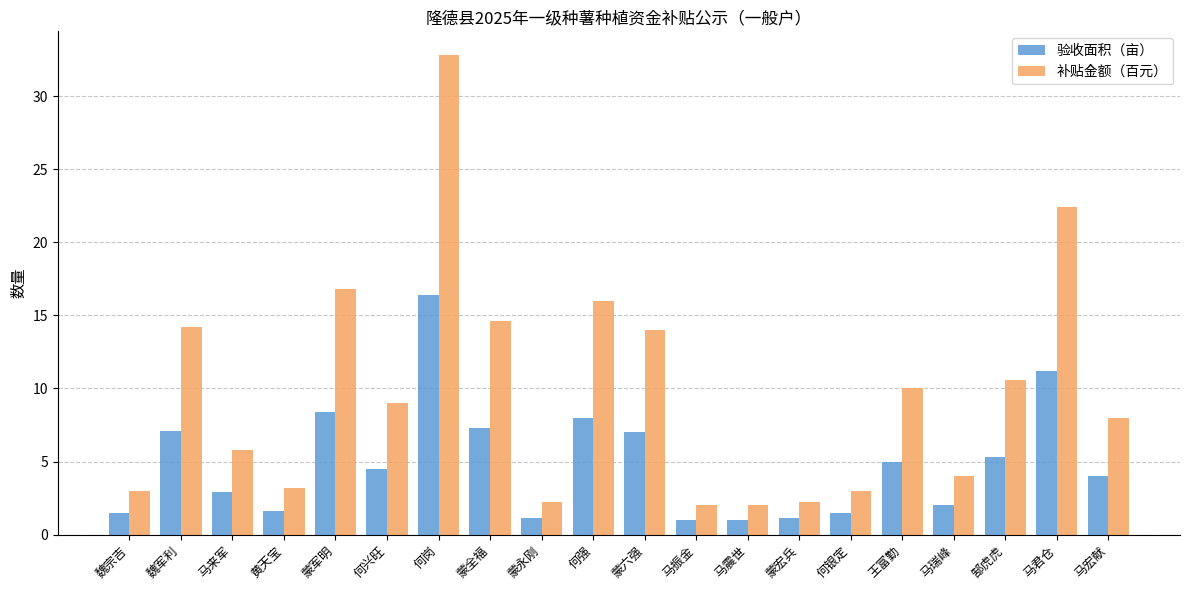

What are all the series names shown in the legend?

验收面积（亩）, 补贴金额（百元）